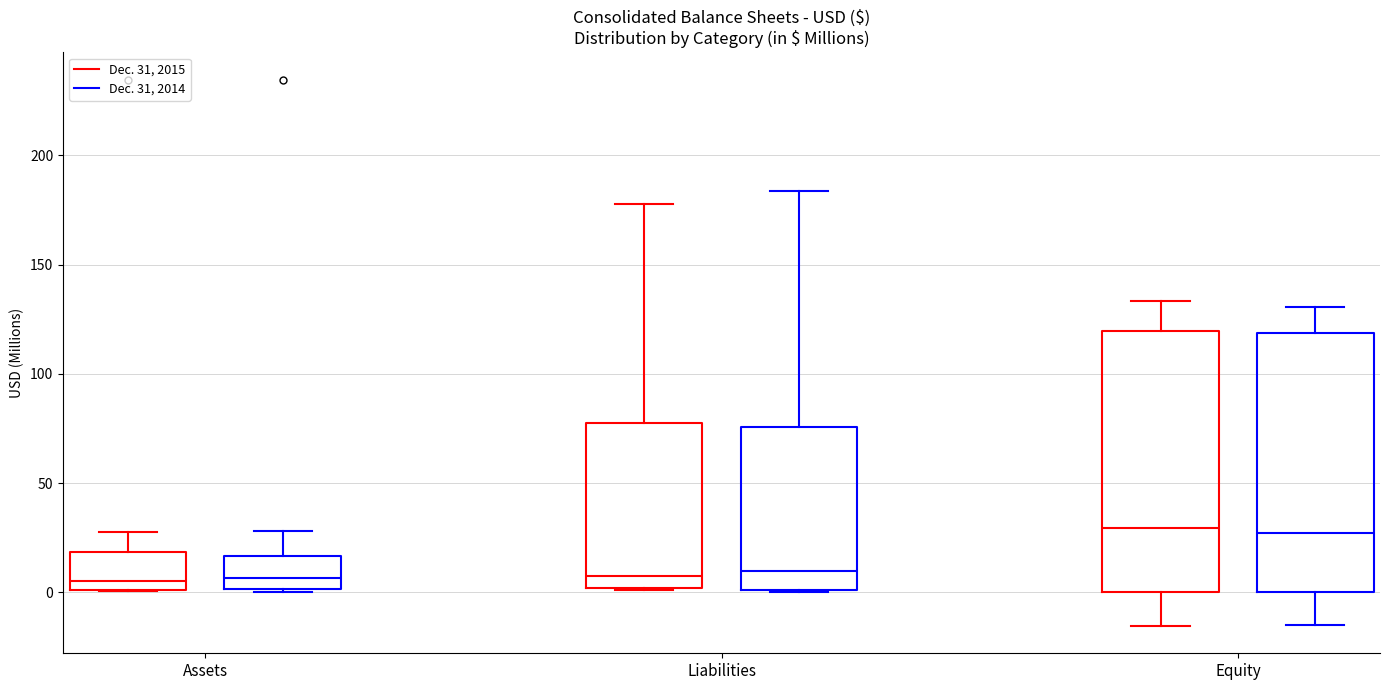

Reading left to right, transcribe this box plot: for each box, give where its median line is, the range the box spans, and where its two whiskers end, as read against the y-axis. The values are not printed on the chart, so give them approximately, as read against the axis.

Assets (Dec. 31, 2015): median 5, box 0 to 20, whiskers 0 to 30
Assets (Dec. 31, 2014): median 5, box 0 to 15, whiskers 0 (just below the box's lower edge) to 30
Liabilities (Dec. 31, 2015): median 10, box 0 to 80, whiskers 0 to 180
Liabilities (Dec. 31, 2014): median 10, box 0 to 75, whiskers 0 to 185
Equity (Dec. 31, 2015): median 30, box 0 to 120, whiskers -15 to 135
Equity (Dec. 31, 2014): median 25, box 0 to 120, whiskers -15 to 130